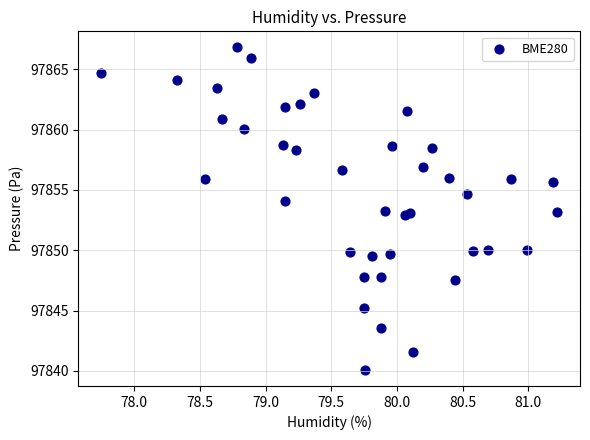

What is the range of Y values (max minus min)?

26.7